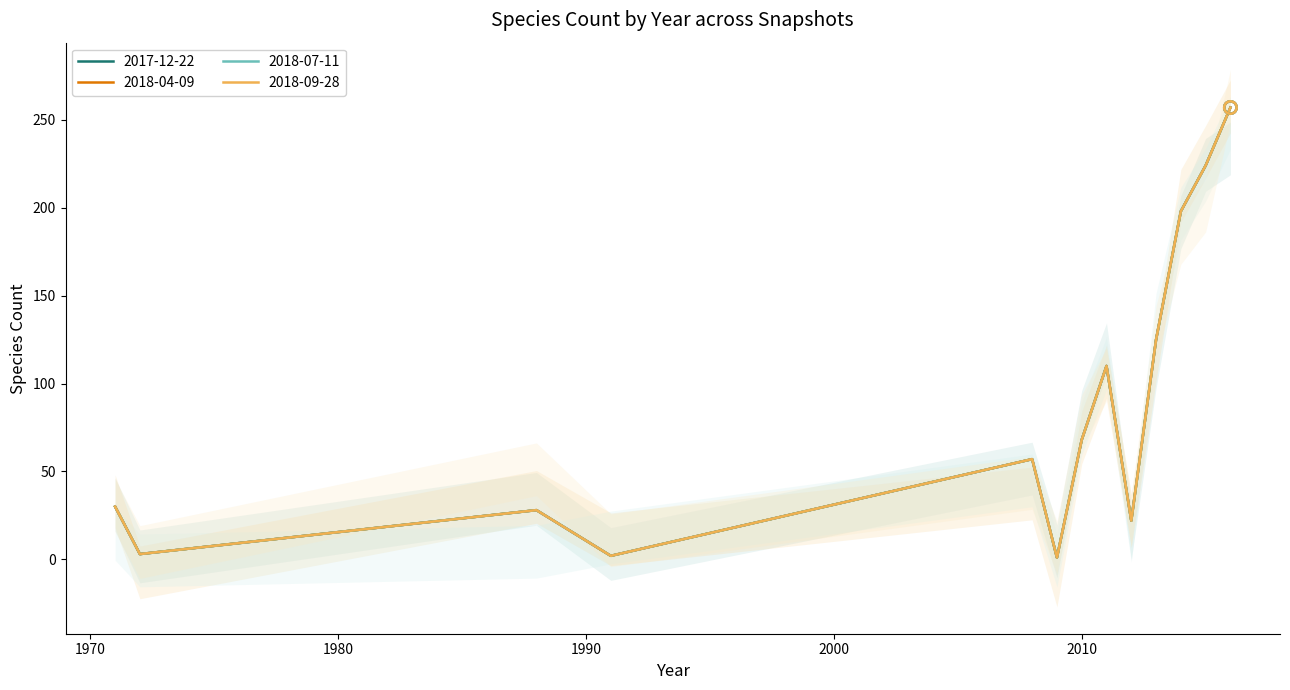

At which category is the sum across all series the highest?

2016